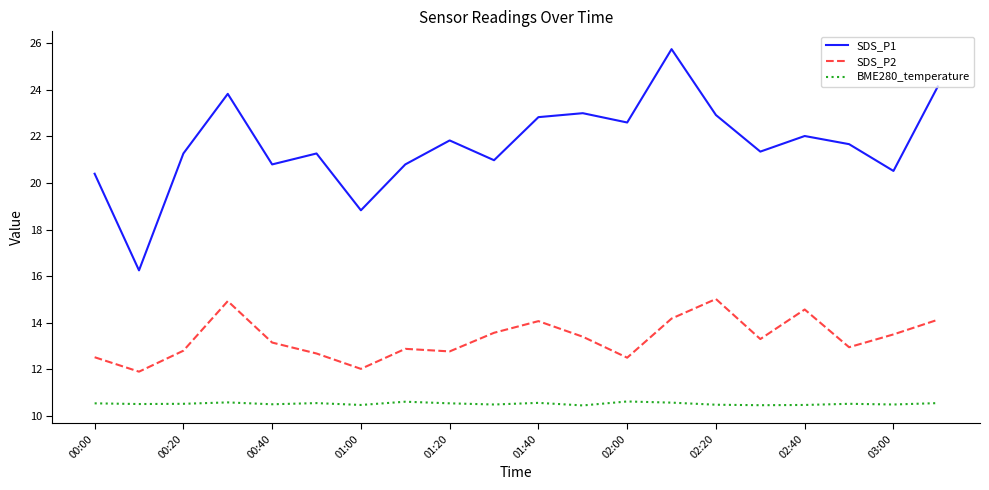

At how many categories does at least one series exceed 12?

20